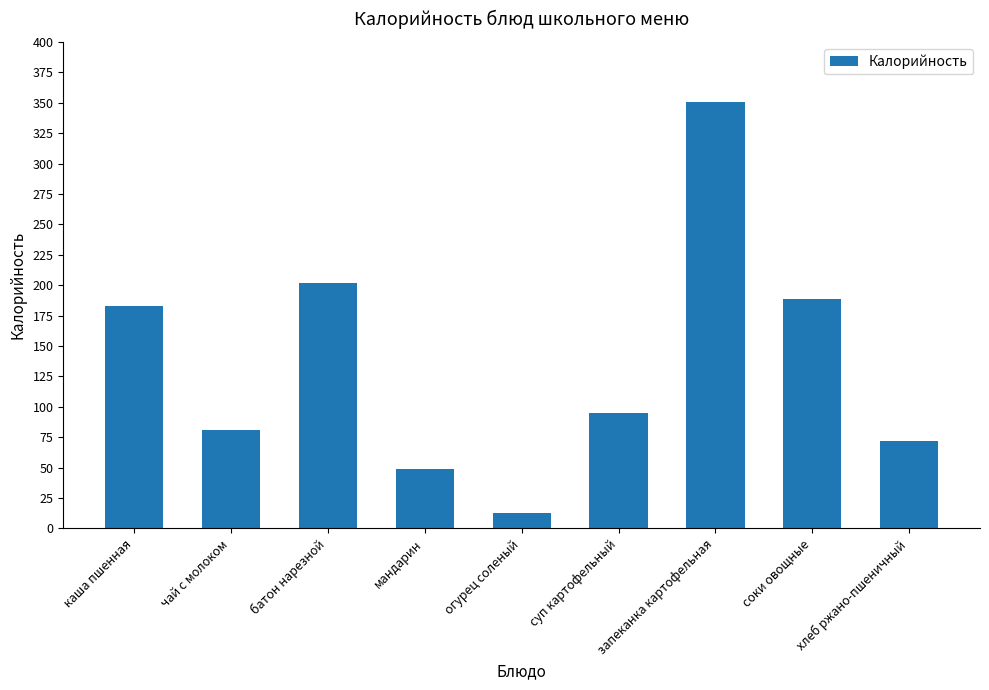

Reading left to right, list all the values displayed in this chart.

183	81	202	49	13	95	351	189	72